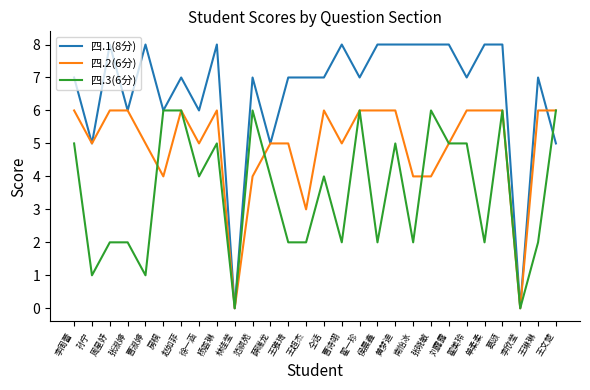

True or false: 四.3(6分) and 四.1(8分) cross at least once.

True